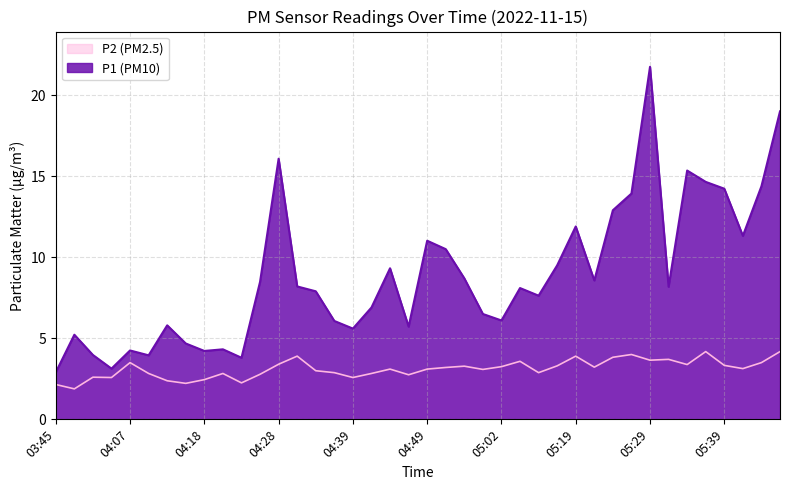

What is the label of the 5th point from the left?

04:07